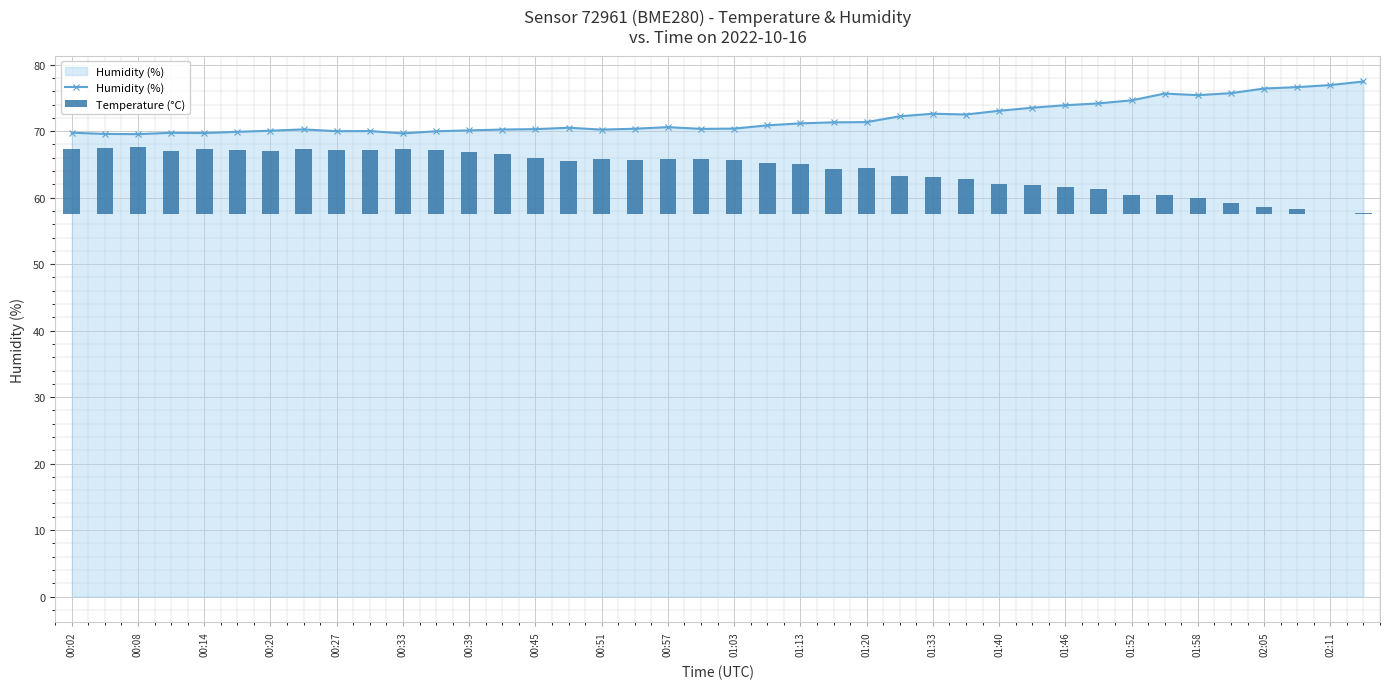

What is the highest value of the Humidity (%) series?

77.5